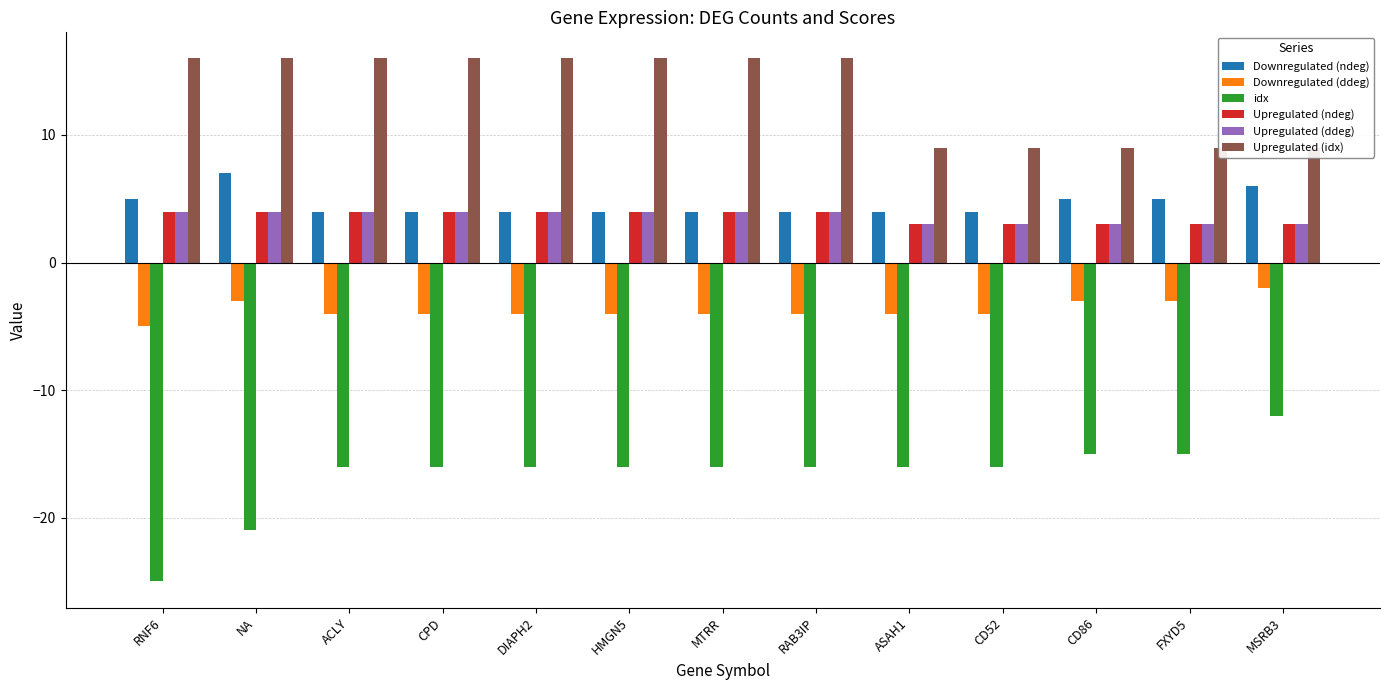

At which label does Upregulated (ddeg) reach its peak?

RNF6